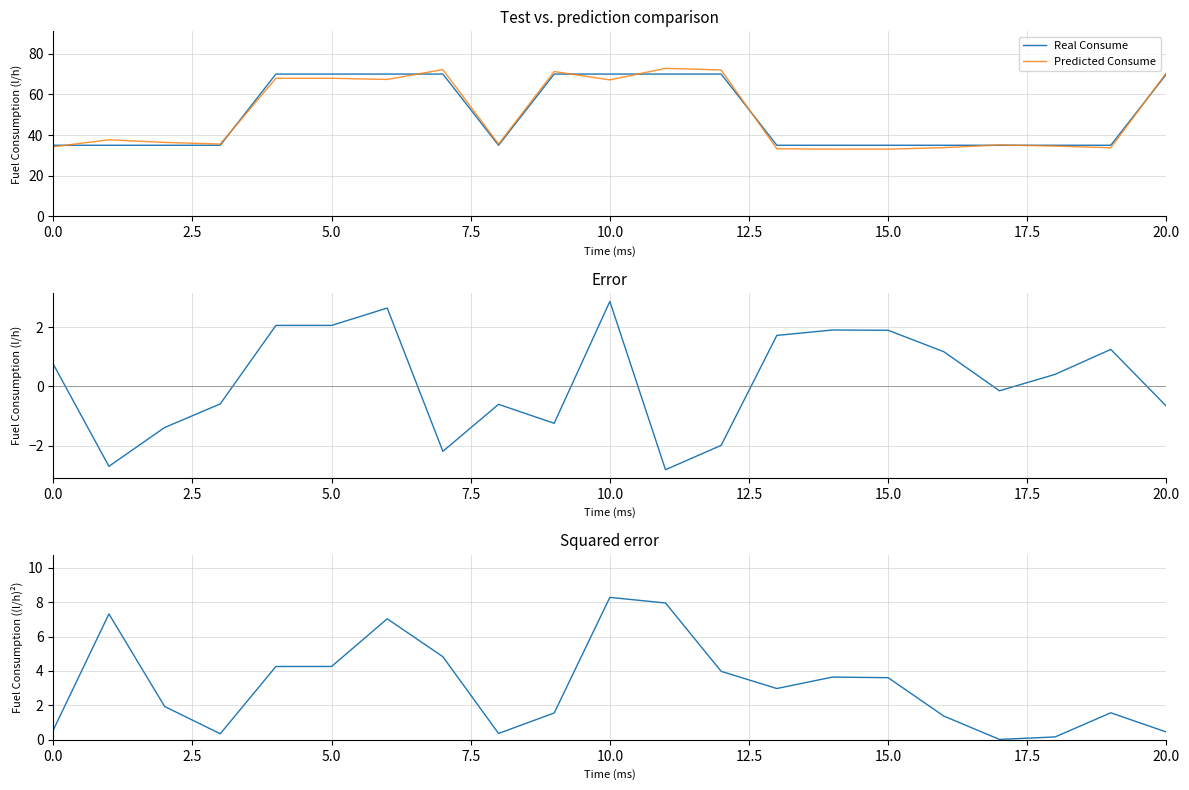

The value of Real Consume at 10.0 is 70.0. True or false?

True